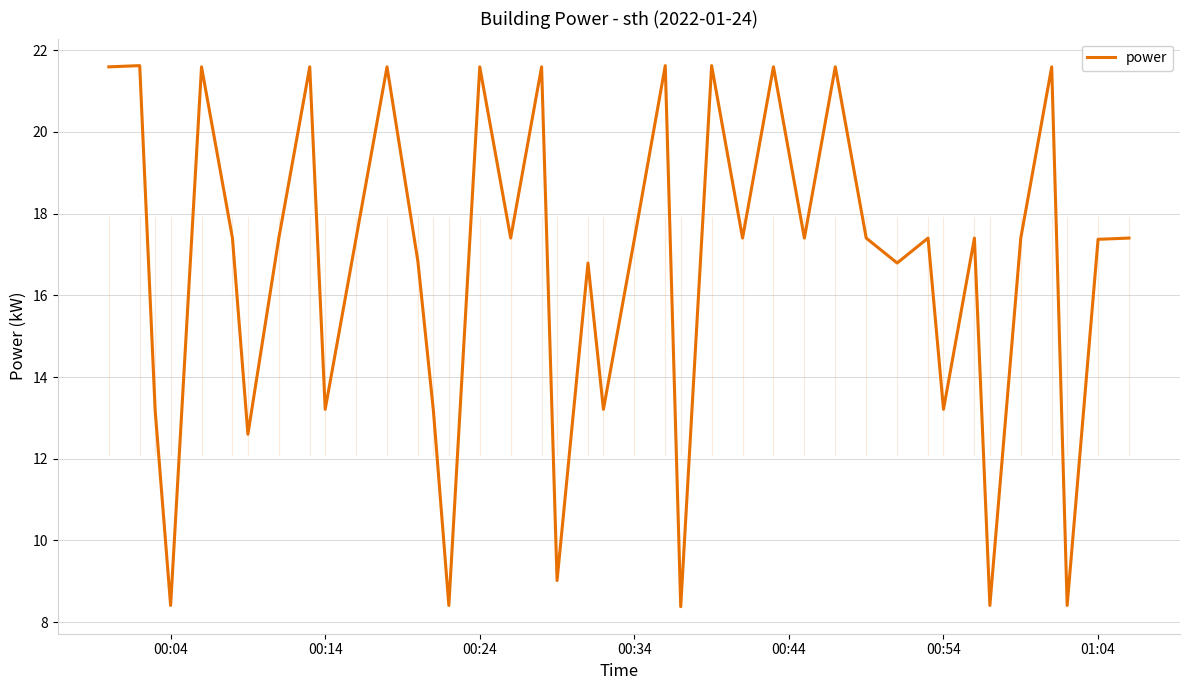

What is the difference between the maximum and minimum values?

13.2